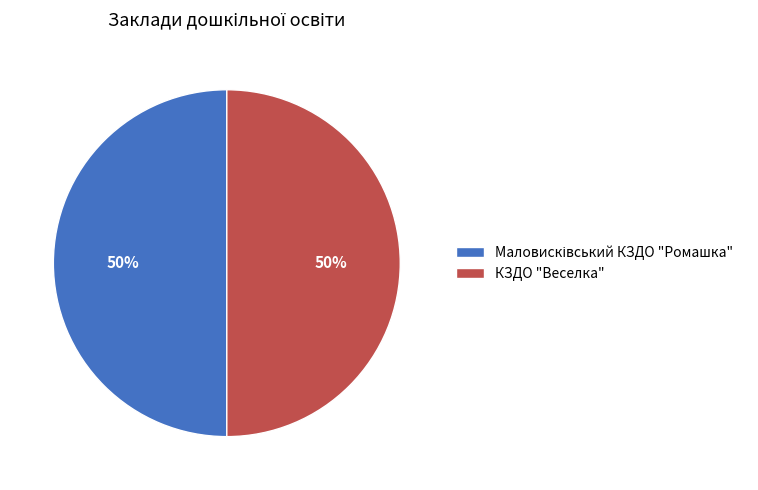

What percentage is the КЗДО "Веселка" slice, to the nearest percent?

50%